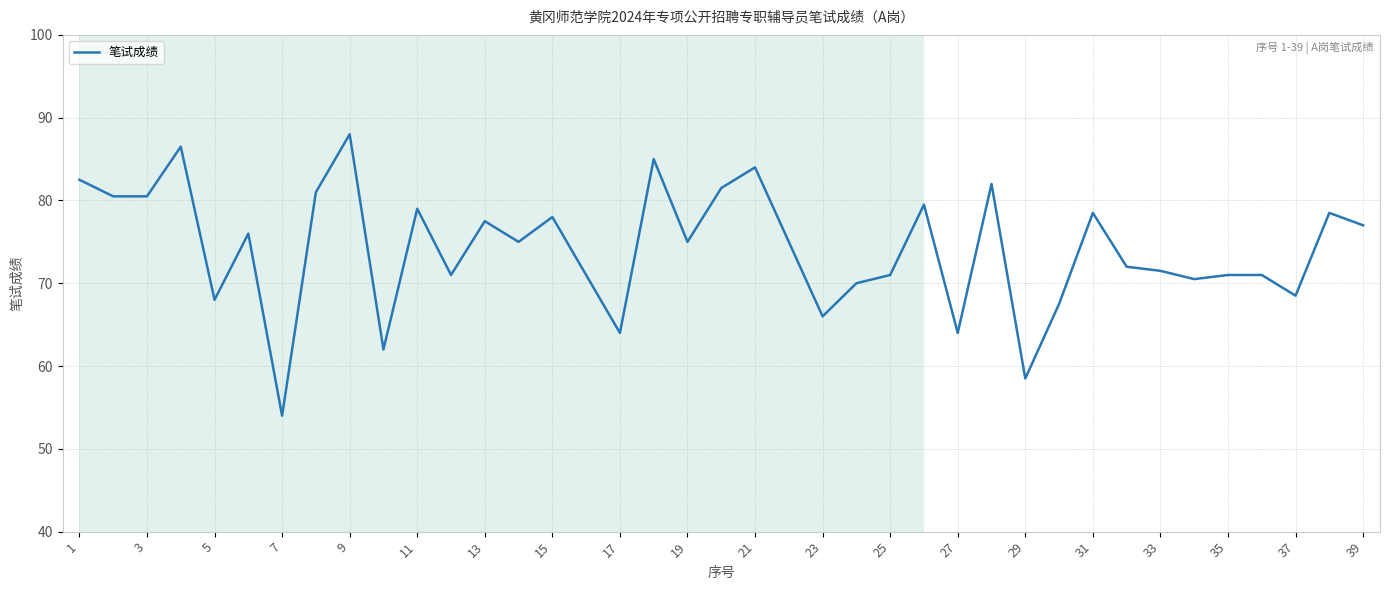

What is the minimum value shown in the chart?

54.0